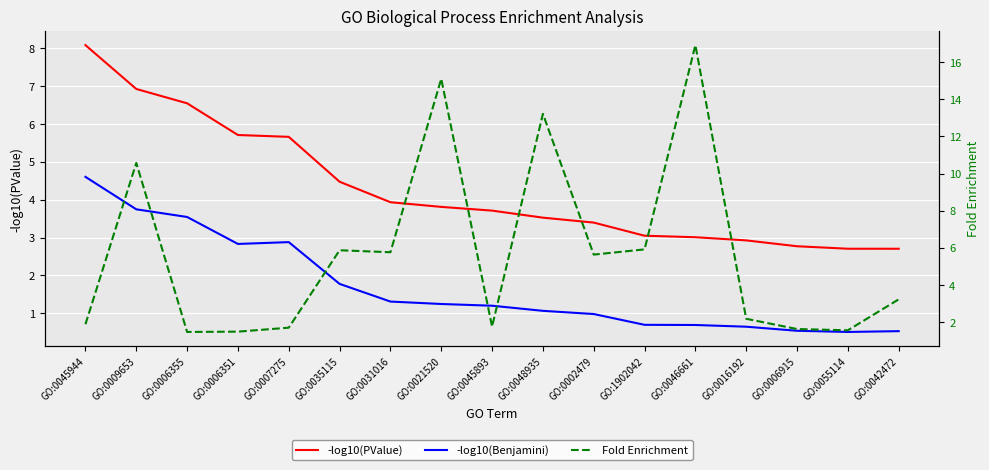

What is the value of the -log10(Benjamini) point at the 13th from the left?

0.7